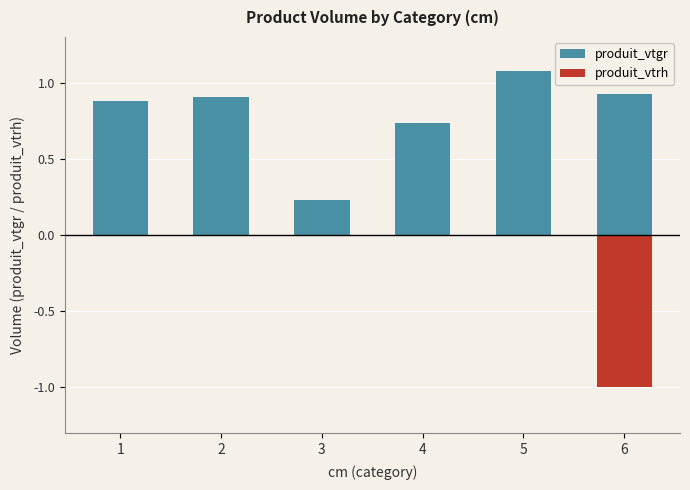

The produit_vtrh series shows 0.0 at 5. True or false?

True